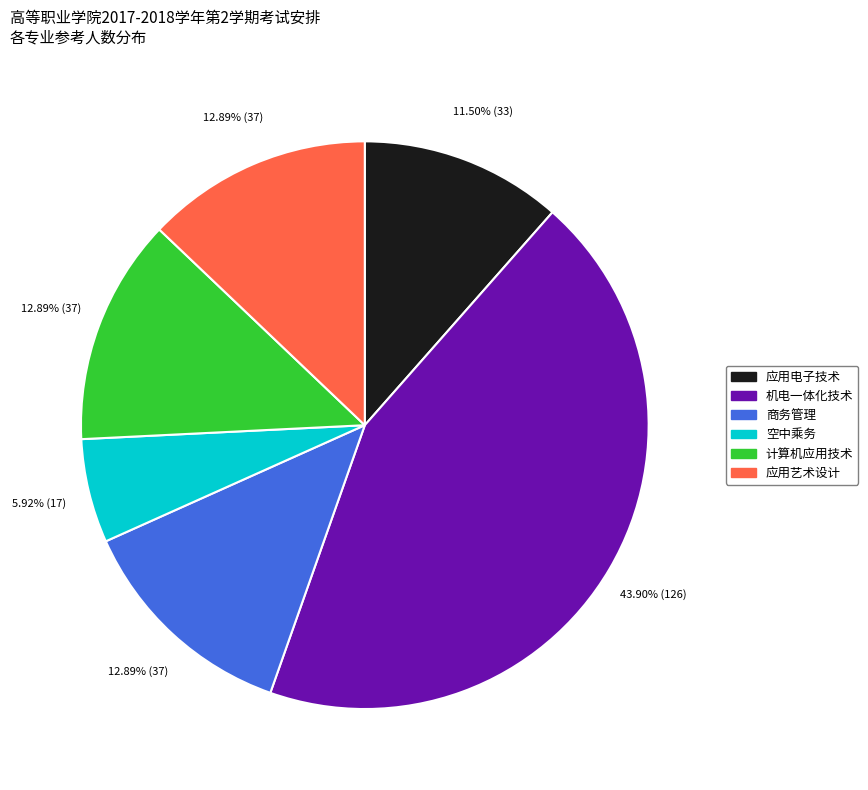

What is the smallest slice in the pie chart?

空中乘务